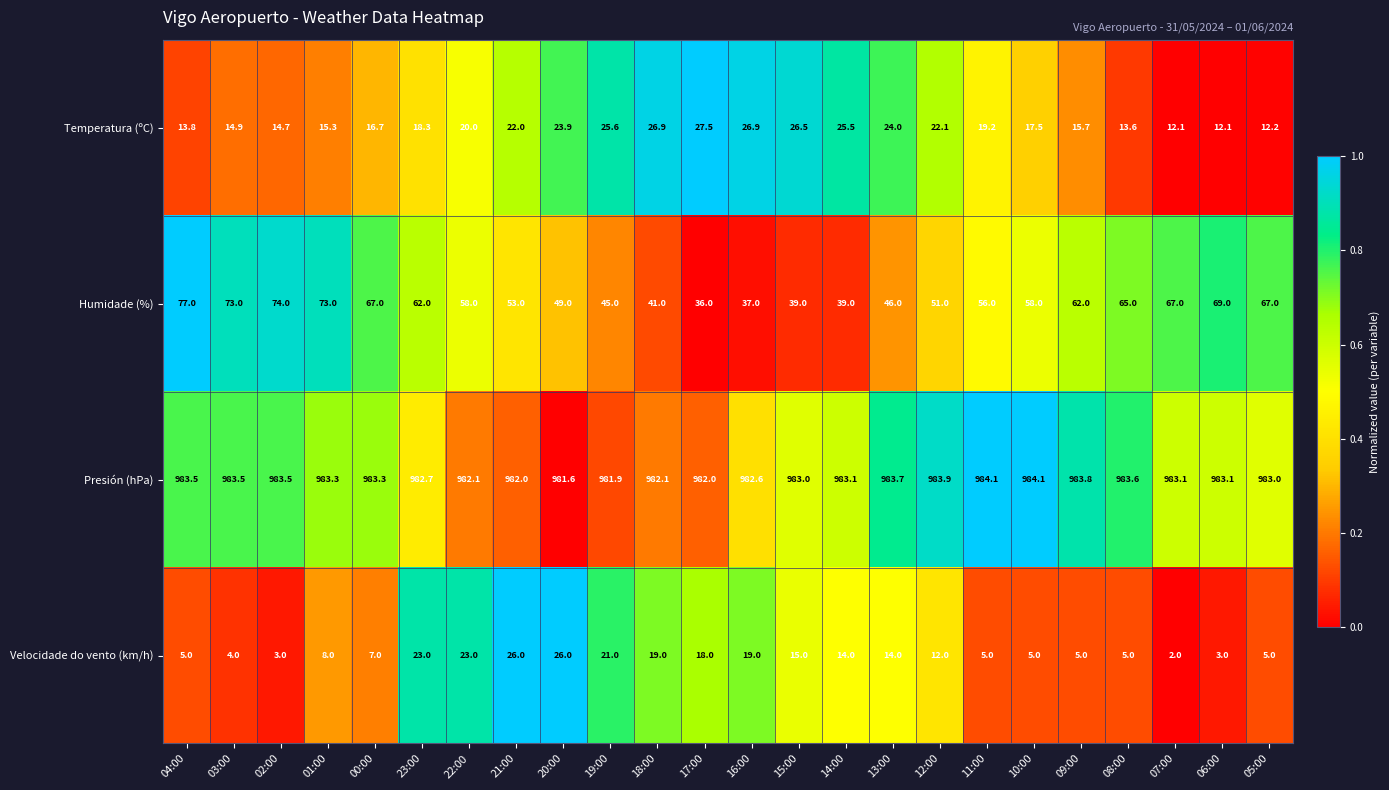

The value of Presión (hPa) at 09:00 is 356.3. True or false?

False